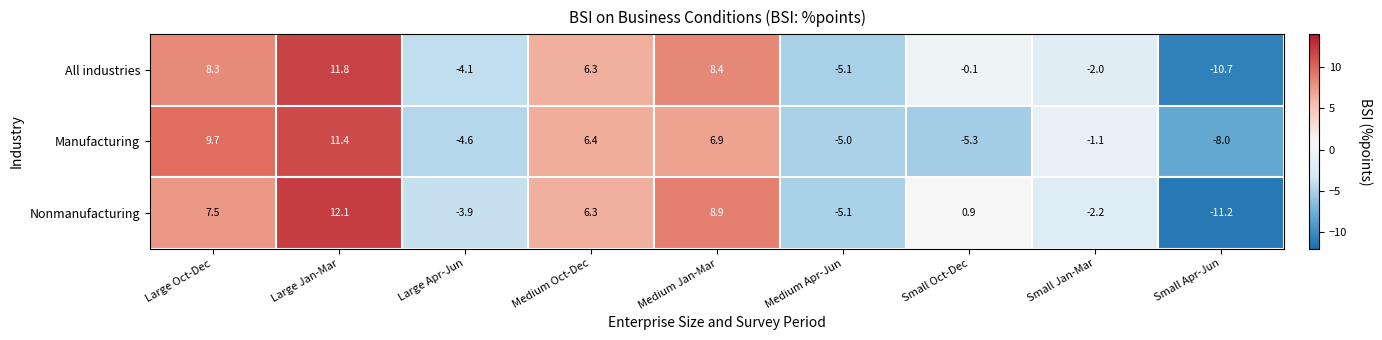

How many values in the All industries series exceed 0?

4